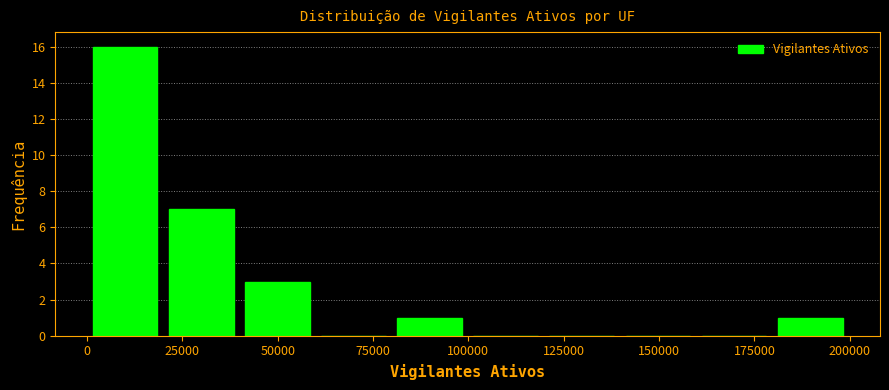

Around what value on the x-axis is the tallest bar? Give the approximate position of its centre, as read against the axis.

10000